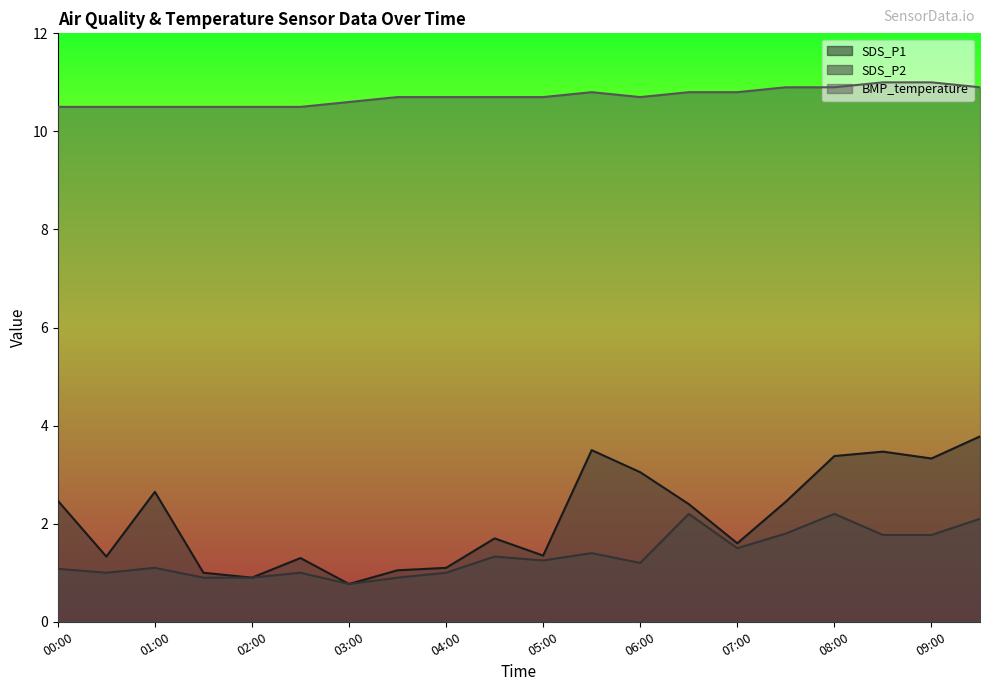

Which series has the widest spread of values?

SDS_P1